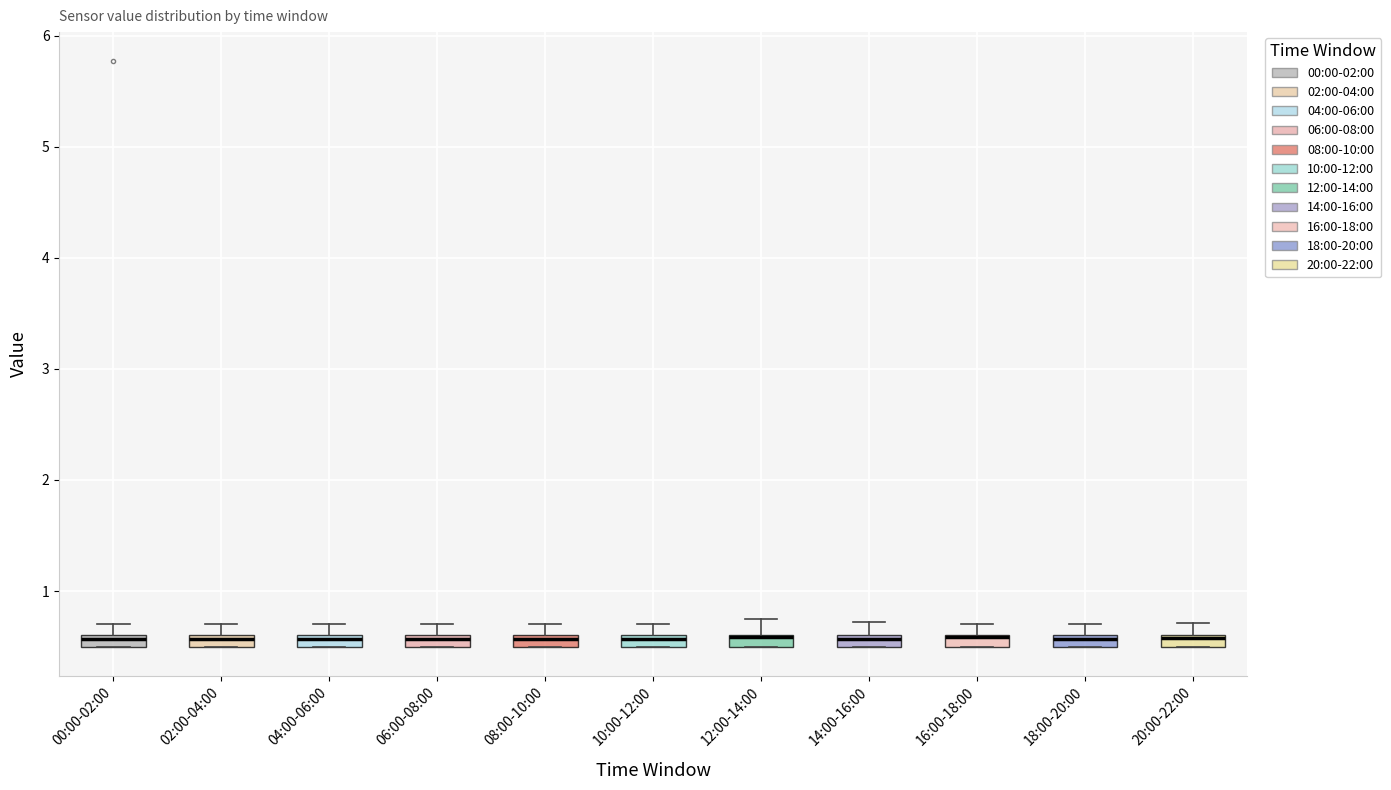

Where does the upper whisker of the box for 14:00-16:00 end on the y-axis? The values are not printed on the chart, so give them approximately, as read against the axis.

0.7